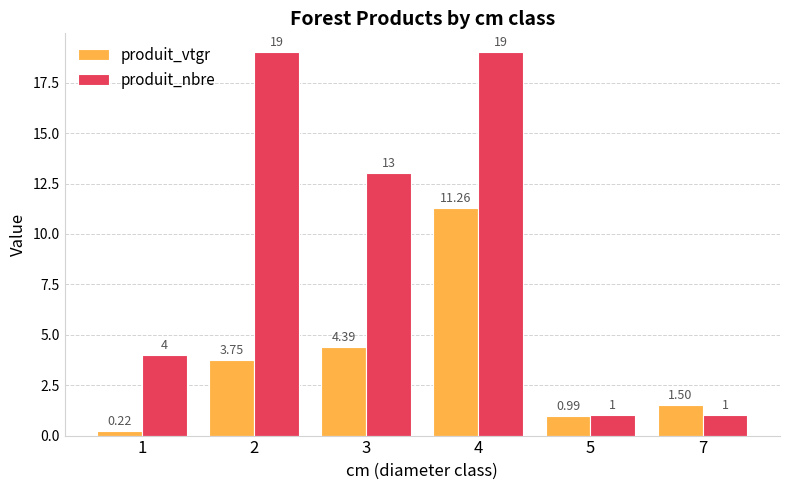

List the series in order of their overall mean, highest first.

produit_nbre, produit_vtgr